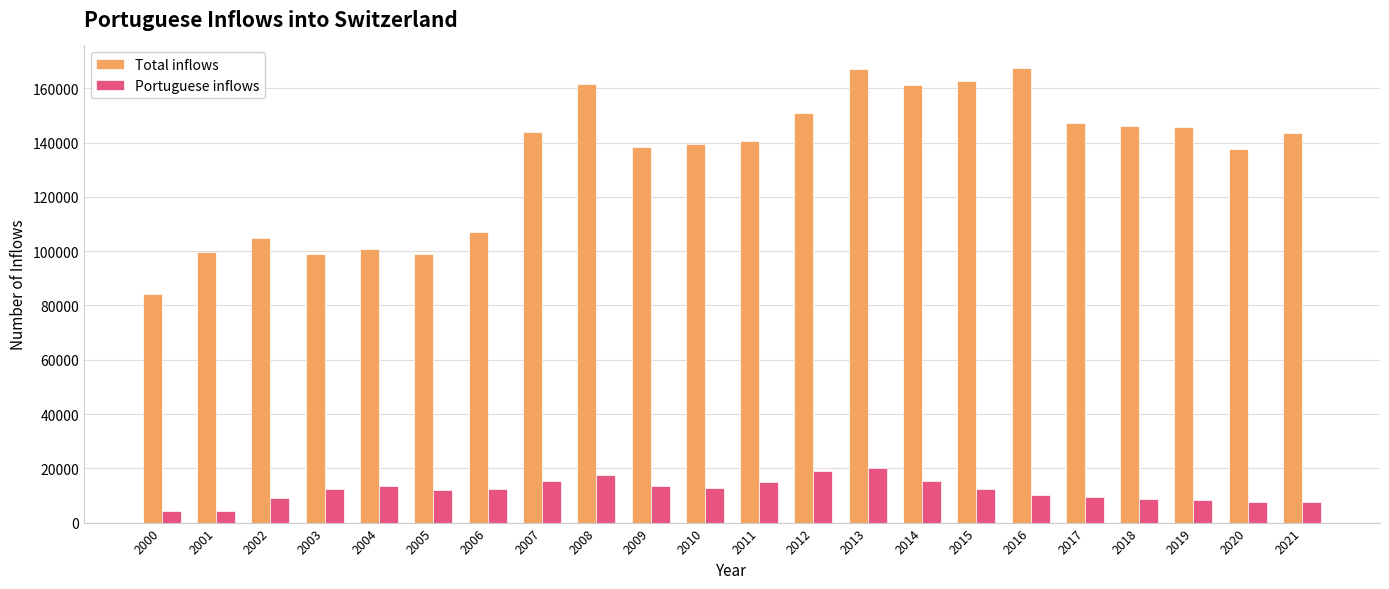

What is the total value across all series at 2013?

187287